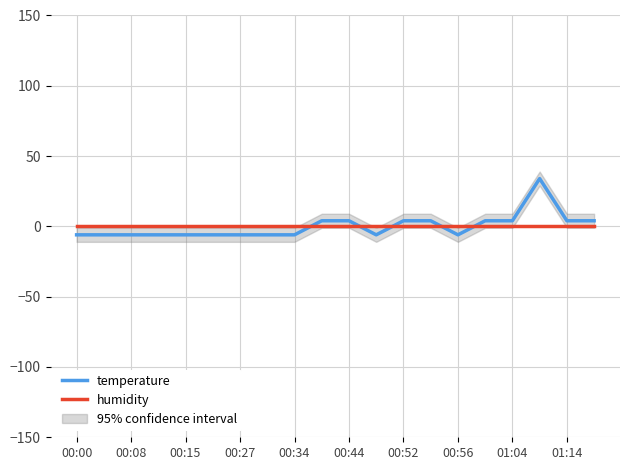

How many interior local peaks does the temperature series have?

1